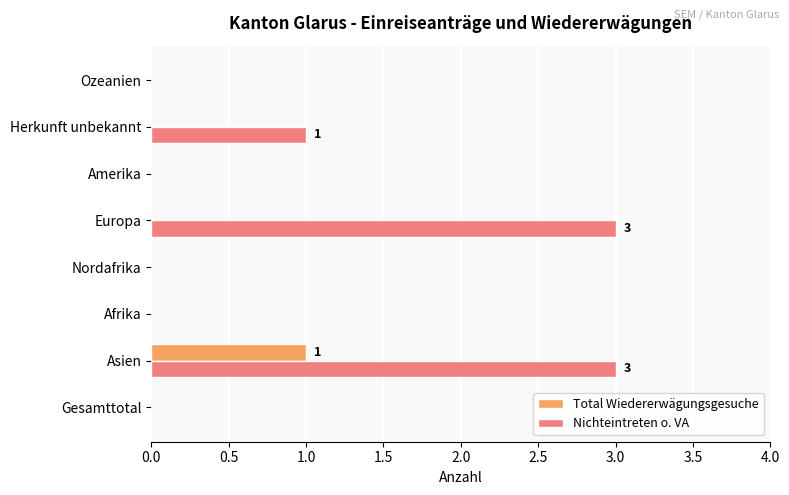

Which series changed the most between Asien and Europa?

Total Wiedererwägungsgesuche